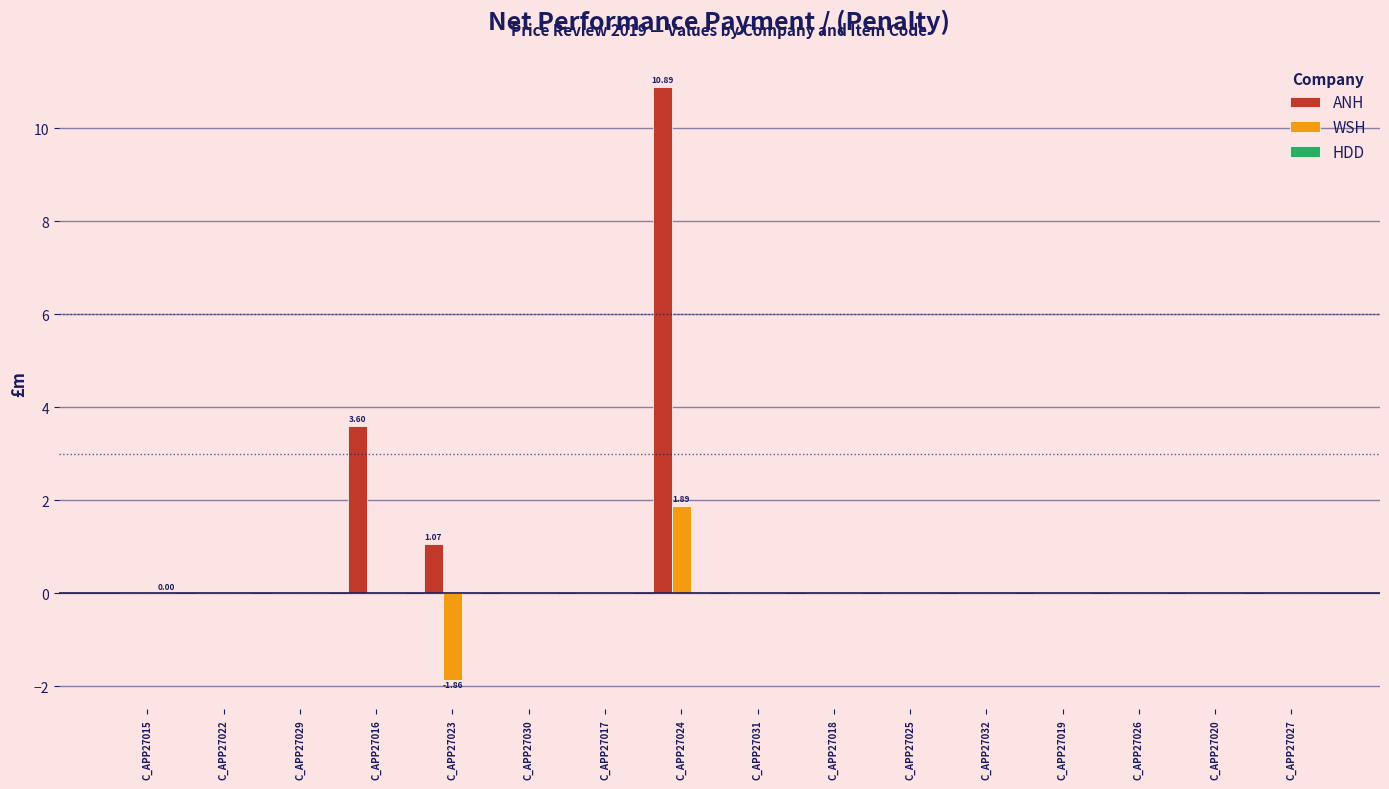

At which category is the sum across all series the highest?

C_APP27024